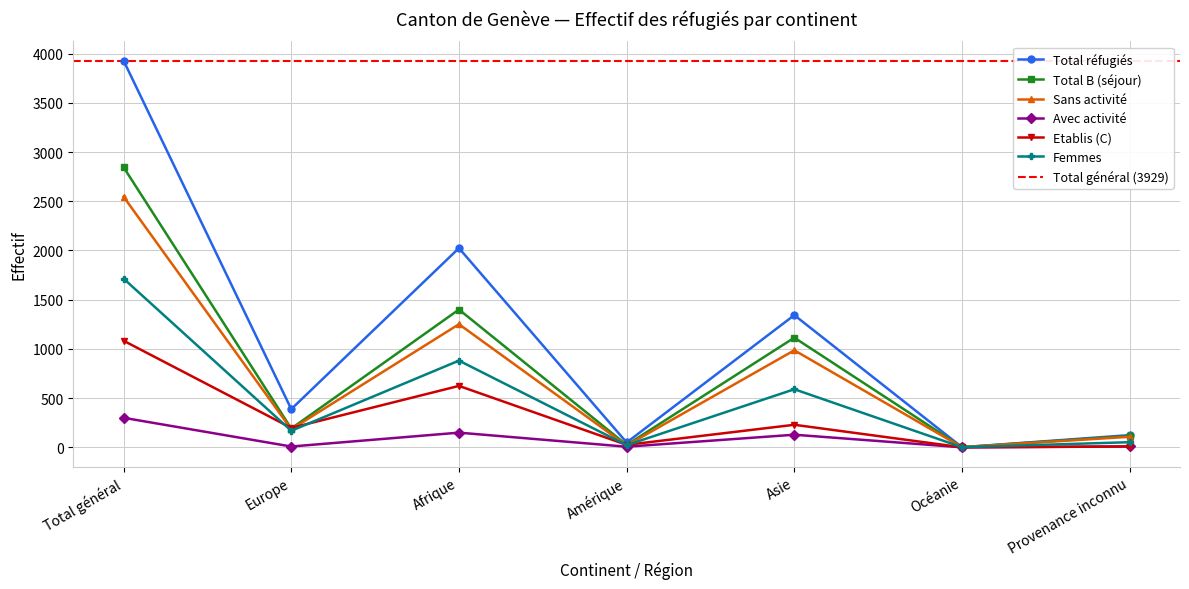

At which label is Etablis (C) closest to 541?

Afrique